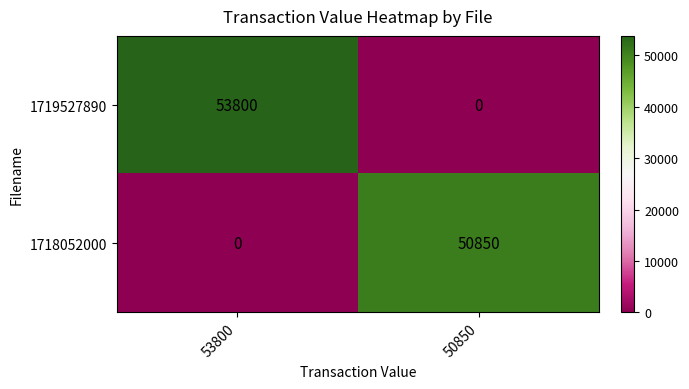

Is it true that 1719527890 equals 53800 at 53800?

True